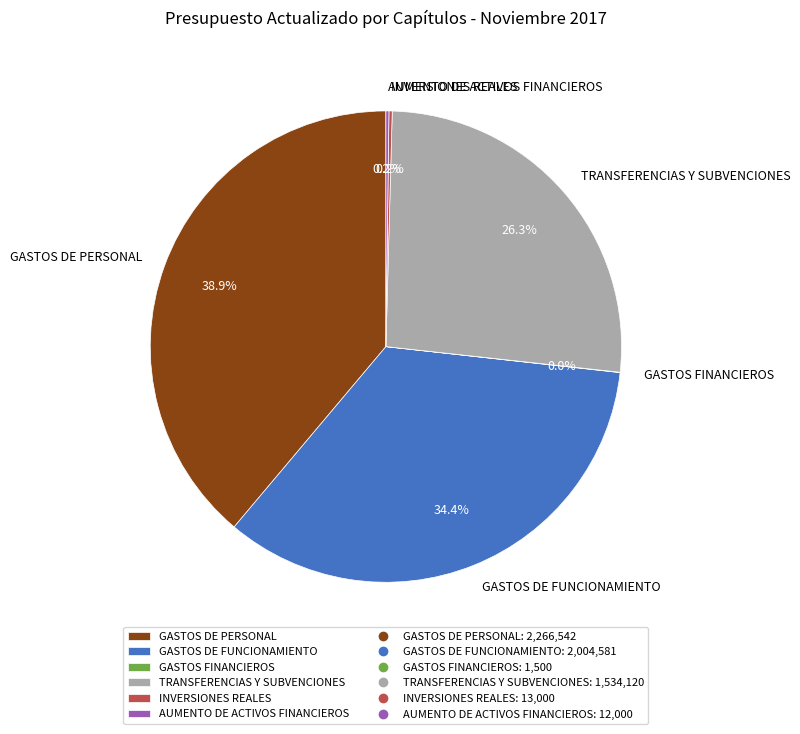

To the nearest percent, what percentage of the pie is GASTOS DE PERSONAL?

39%